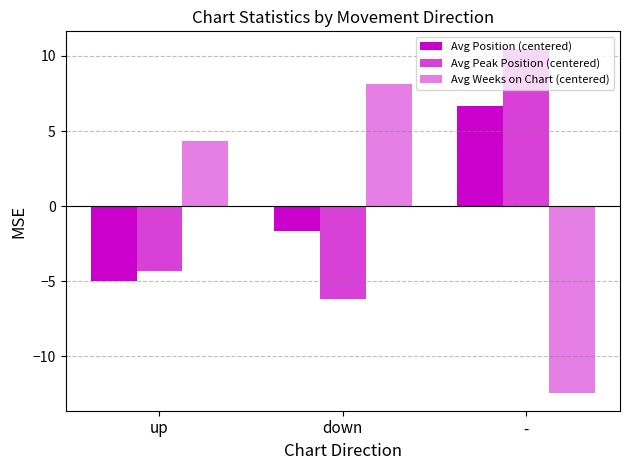

What is the difference between the maximum and minimum values in the Avg Weeks on Chart (centered) series?

20.6